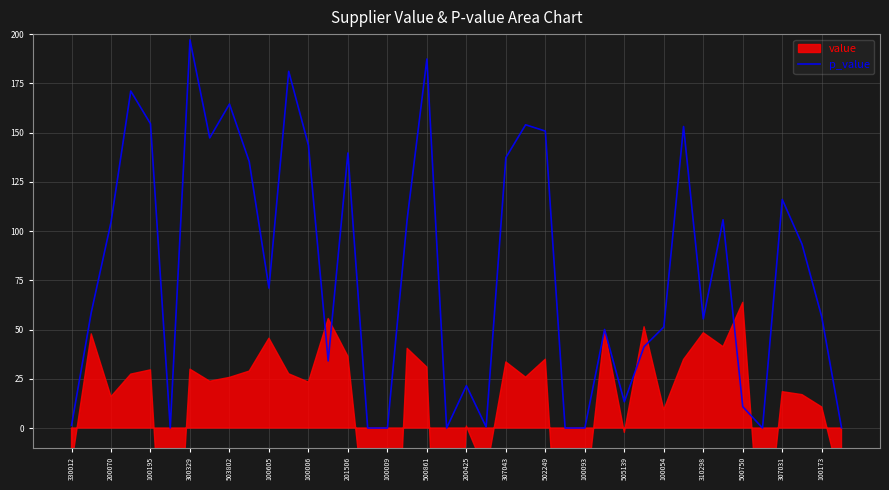

The chart shows a value of 0.9 at 330012. True or false?

False